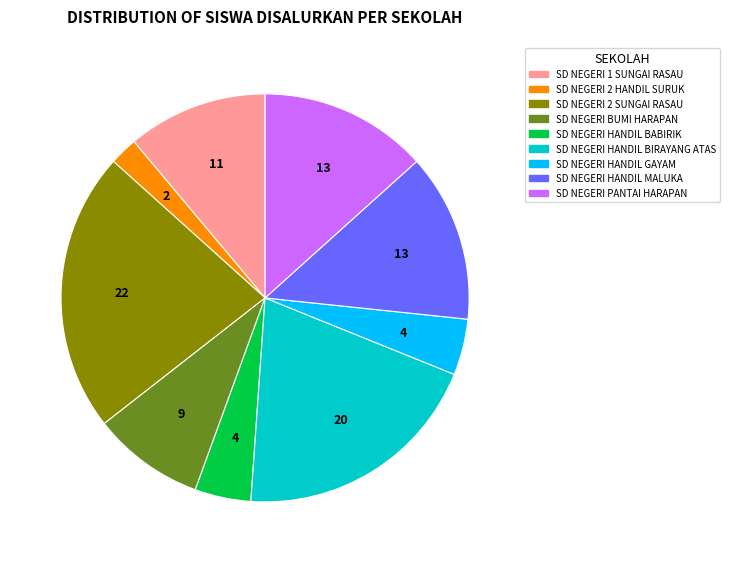

True or false: SD NEGERI PANTAI HARAPAN accounts for 20% of the total.

False